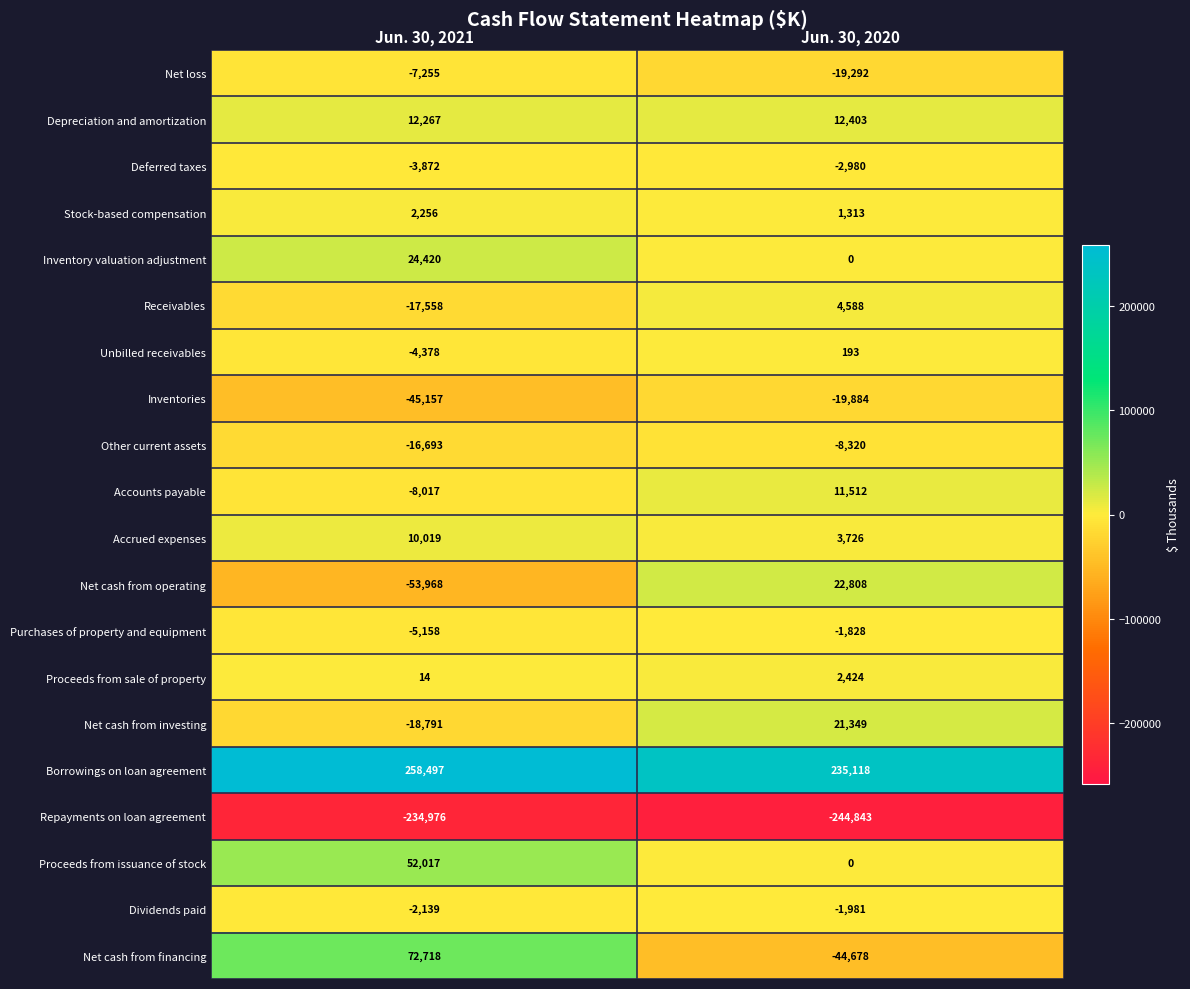

List the series in order of their peak value, highest first.

Borrowings on loan agreement, Net cash from financing, Proceeds from issuance of stock, Inventory valuation adjustment, Net cash from operating, Net cash from investing, Depreciation and amortization, Accounts payable, Accrued expenses, Receivables, Proceeds from sale of property, Stock-based compensation, Unbilled receivables, Purchases of property and equipment, Dividends paid, Deferred taxes, Net loss, Other current assets, Inventories, Repayments on loan agreement